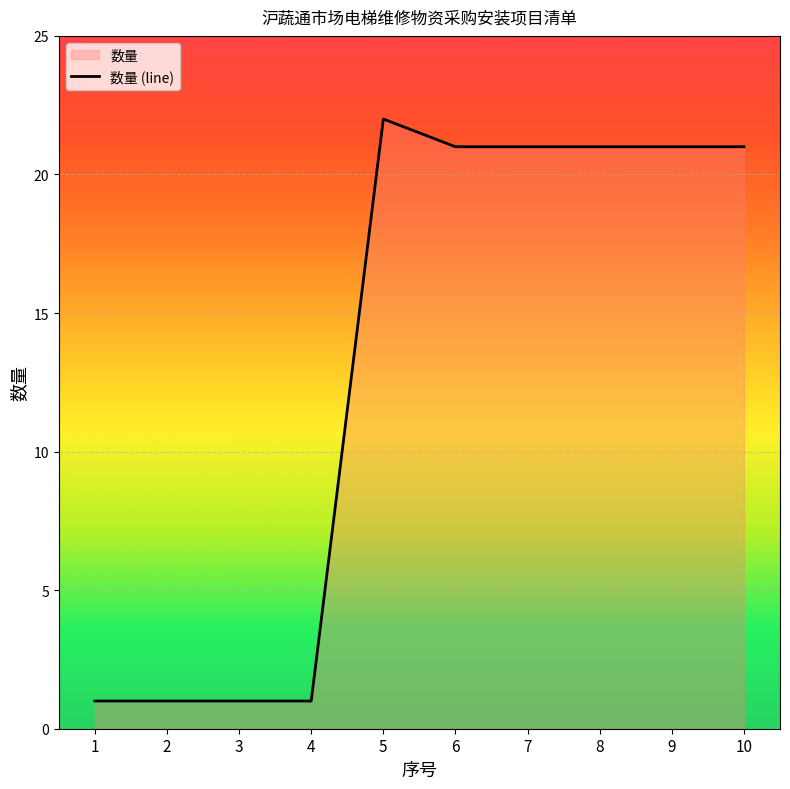

List the labels in order of value, smallest first.

1, 2, 3, 4, 6, 7, 8, 9, 10, 5